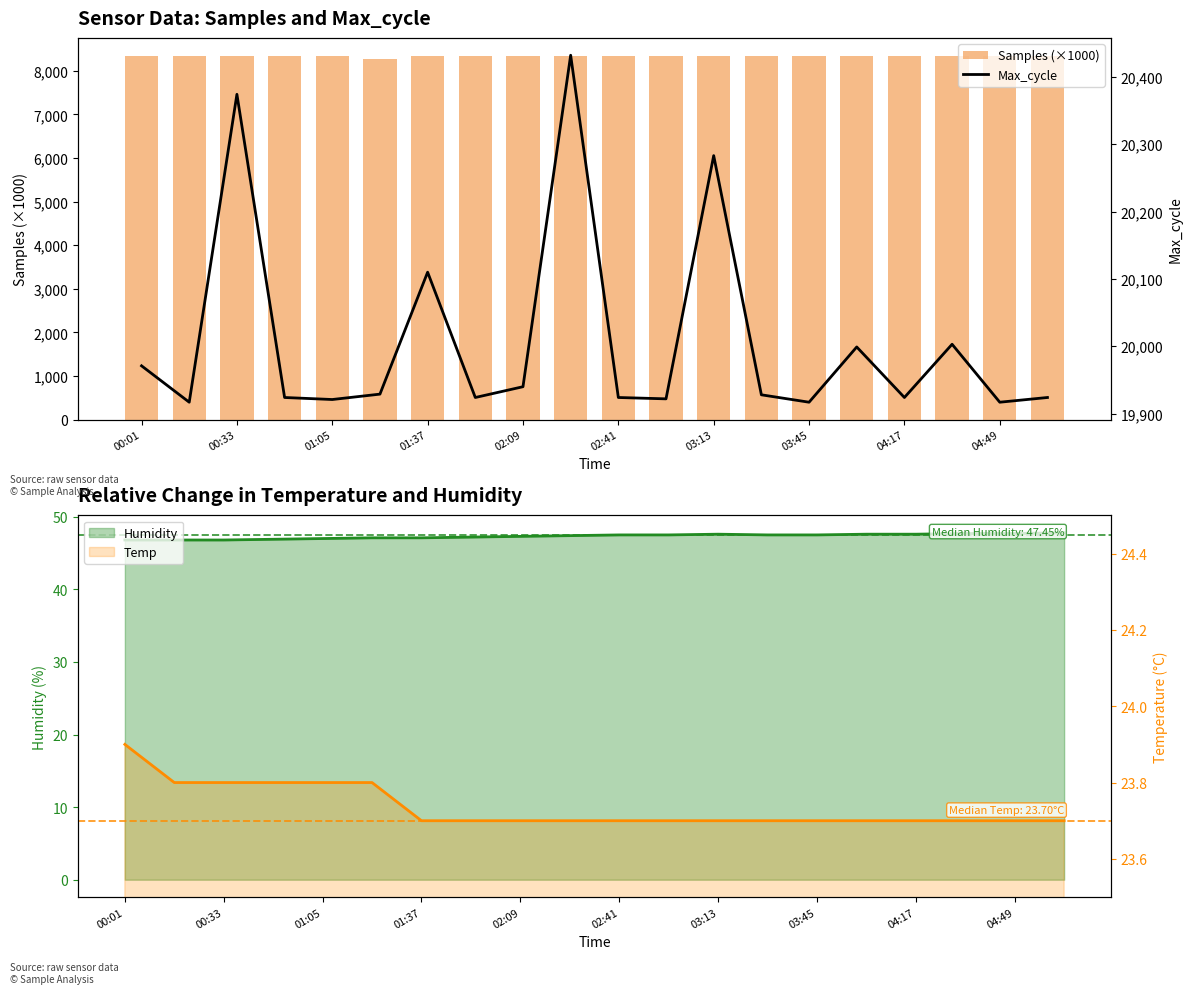

Which series has the widest spread of values?

Max_cycle